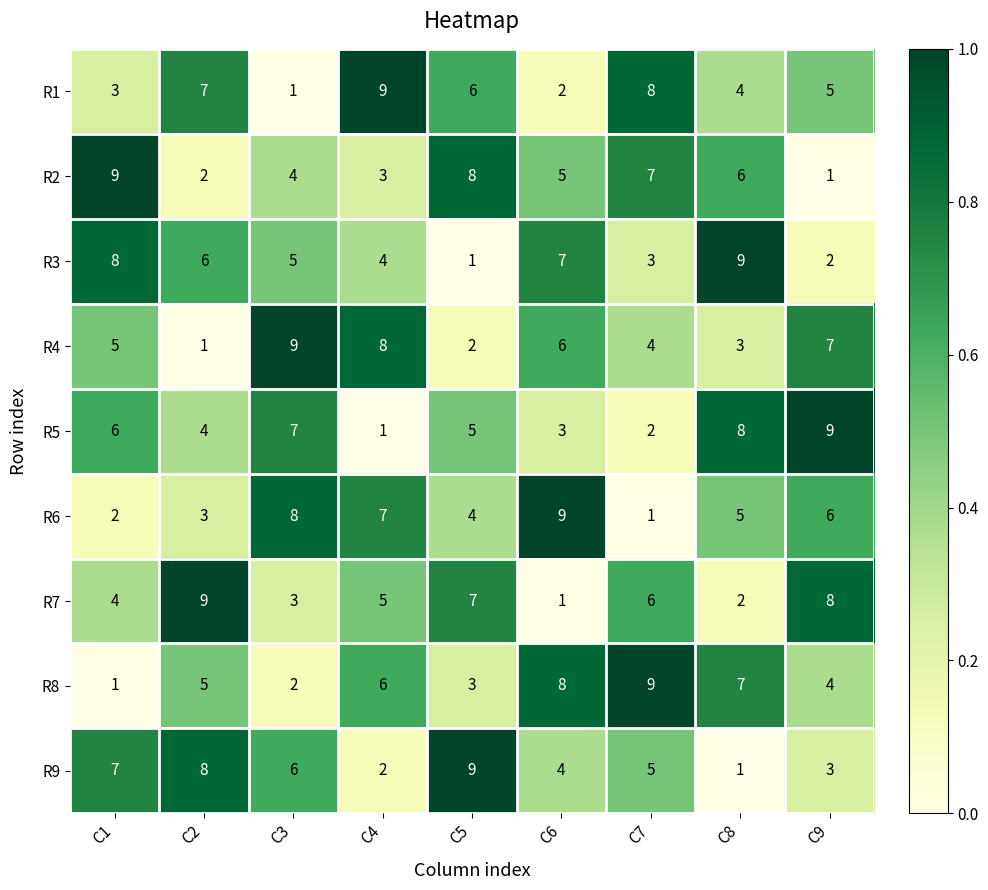

What is the difference between the maximum and minimum values in the R6 series?

8